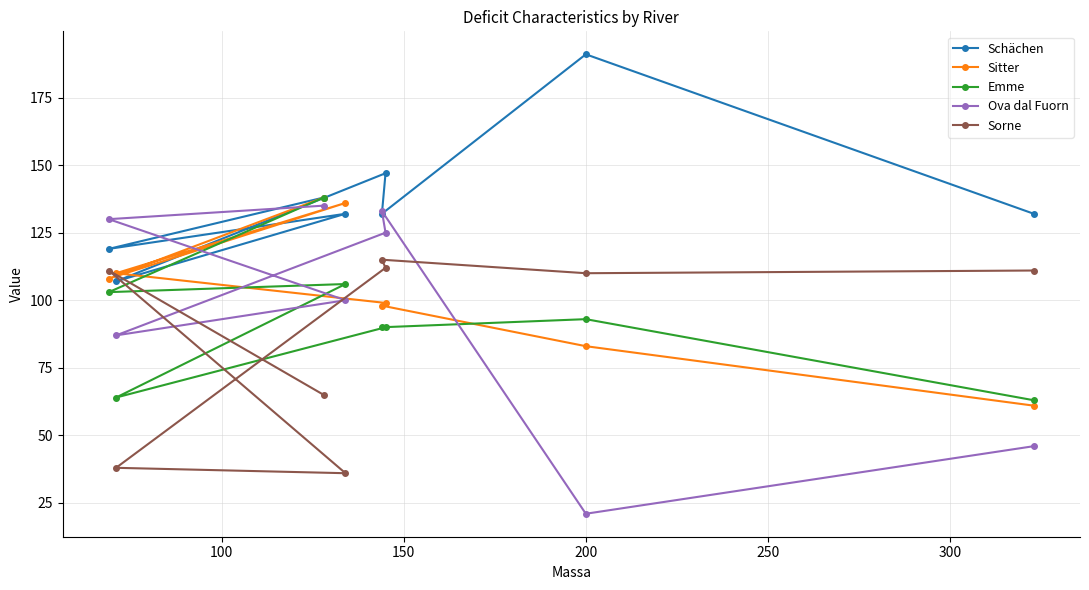

True or false: Schächen has more than 1 interior local peaks.

True